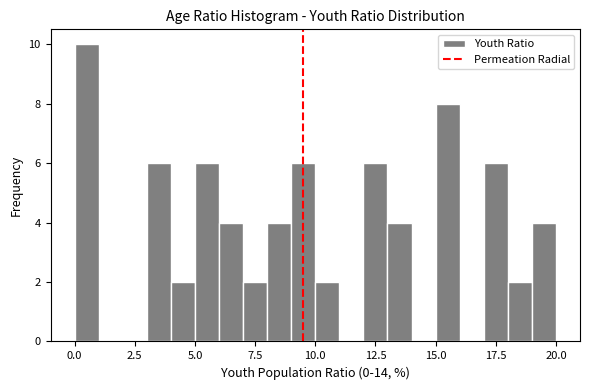

Around what value on the x-axis is the tallest bar? Give the approximate position of its centre, as read against the axis.

0.5